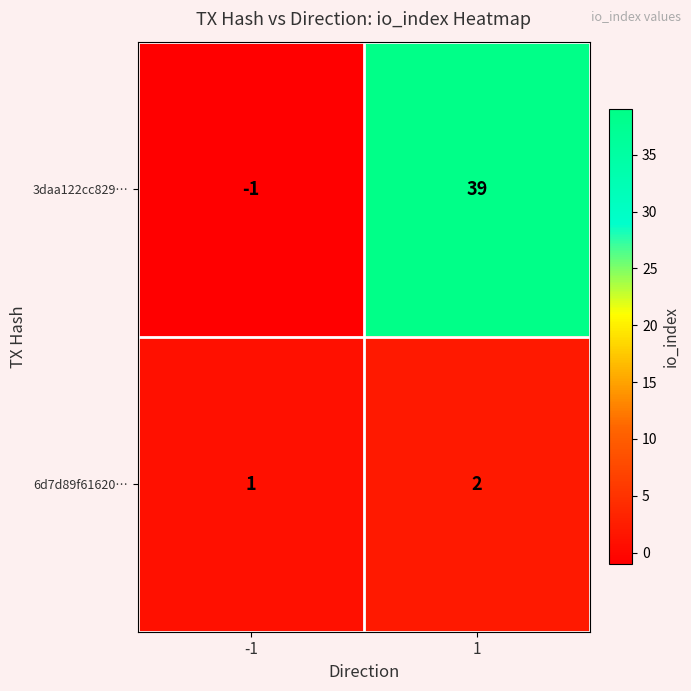

Reading left to right, transcribe all the data shown in this chart.

3daa122cc829…: -1	39
6d7d89f61620…: 1	2